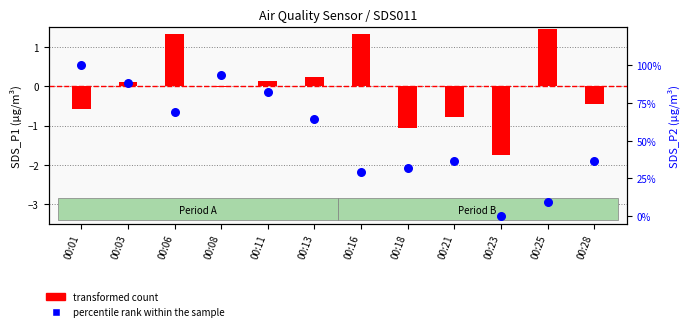

Which series has the largest total across all categories?

percentile rank within the sample